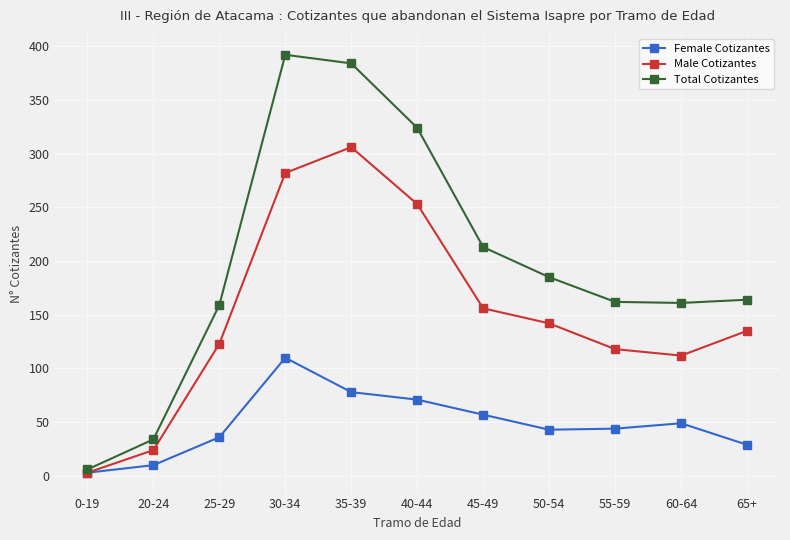

Is it true that Total Cotizantes equals 116 at 50-54?

False